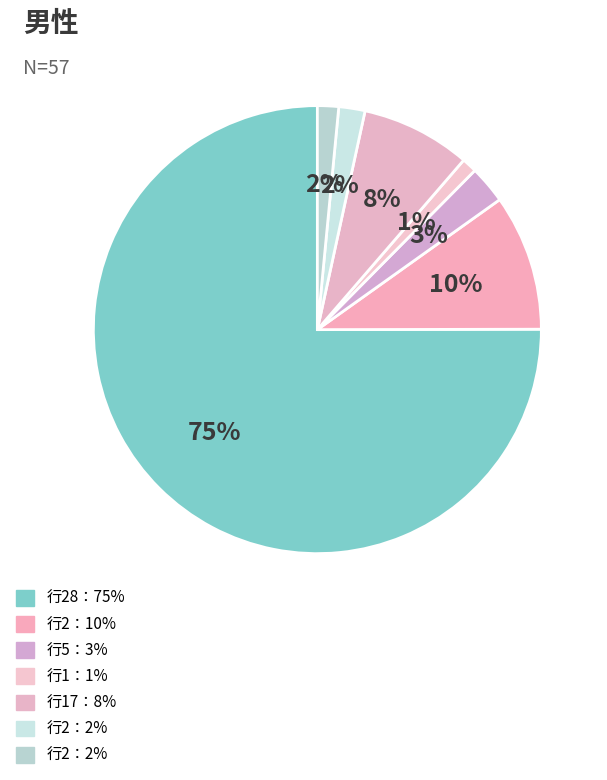

How many segments does this pie chart have?

7